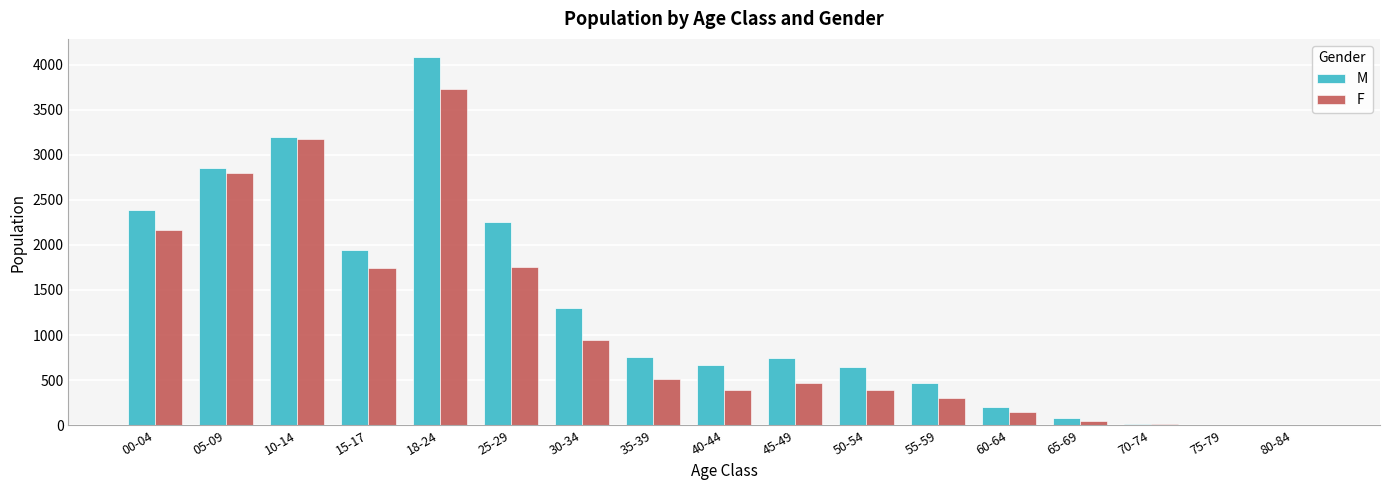

Are the bars horizontal?

No